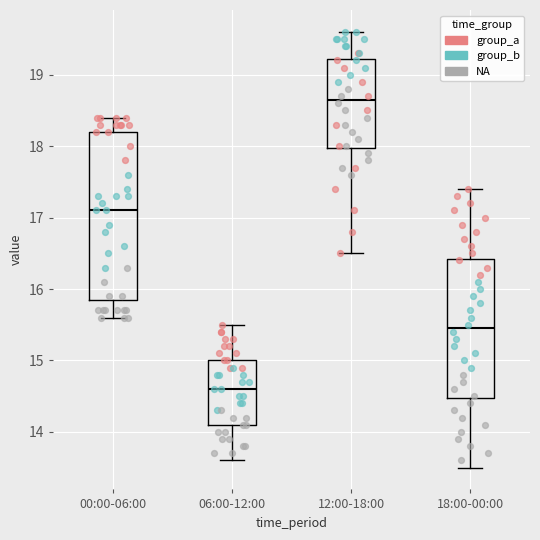

Which box is the tallest, from its lower edge to its upper edge?

00:00-06:00